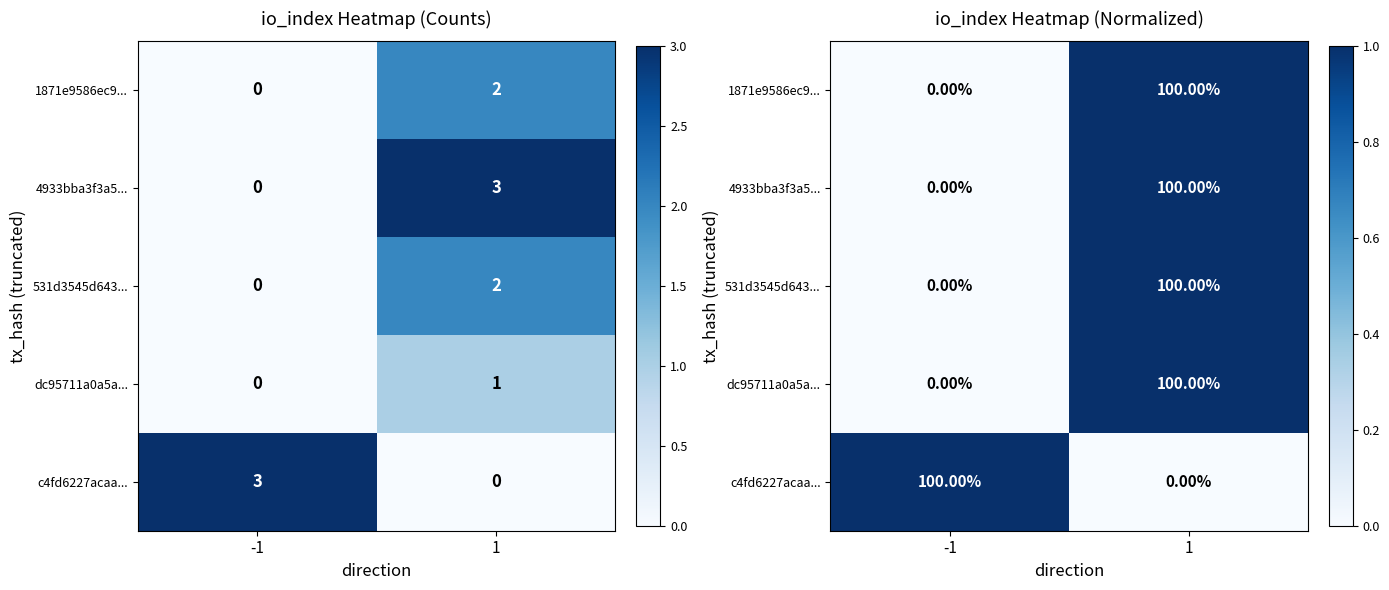

What is the difference between the highest and lowest values at -1?

1